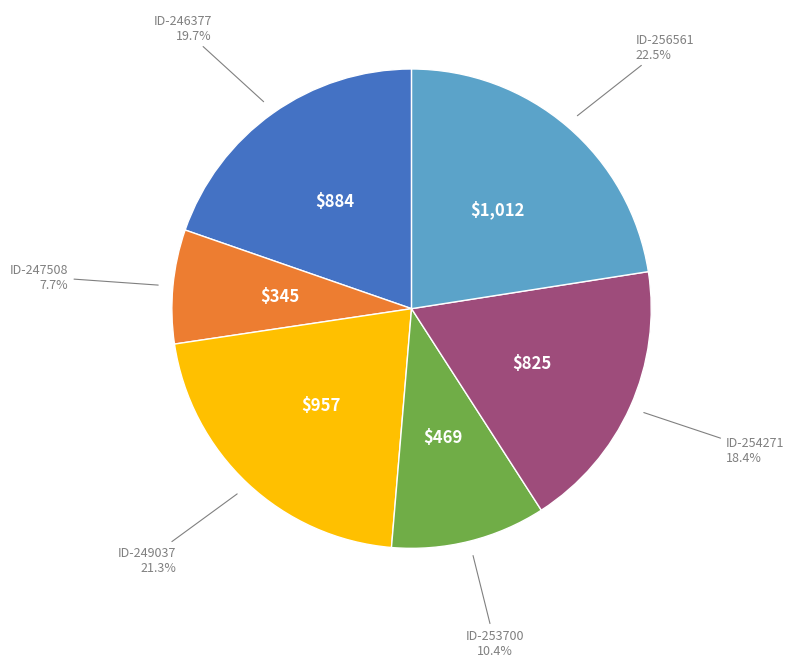

Is there any slice that represents more than half of the pie?

No